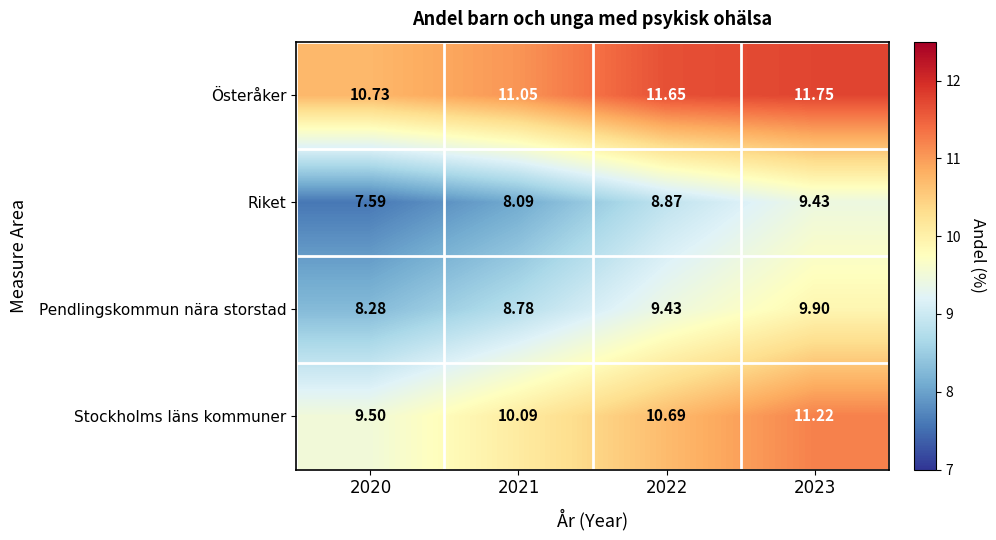

Which series has the largest total across all categories?

Österåker